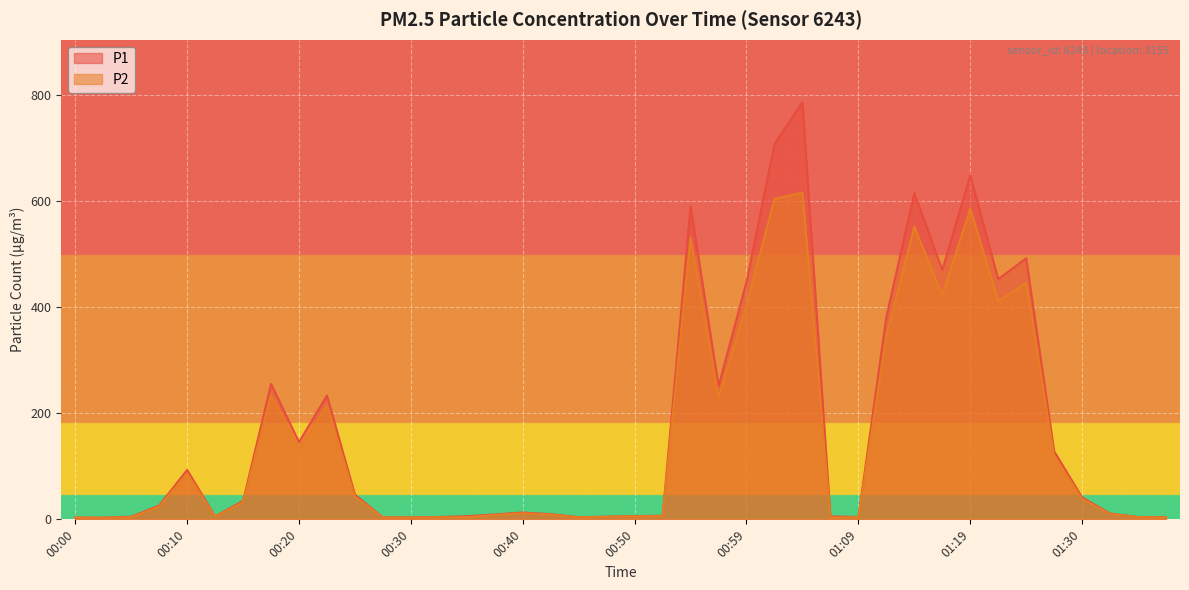

Reading left to right, list all the values displayed in this chart.

P1: 3.5	3.3	5.0	26.2	93.3	5.6	34.8	255.3	145.8	233.4	46.5	3.7	3.8	4.4	6.1	9.2	13.0	9.9	4.2	5.2	6.1	6.9	590.0	251.2	447.9	707.2	786.1	5.6	4.5	382.0	615.0	470.0	648.3	452.9	492.2	128.4	41.5	11.1	4.5	4.2
P2: 3.2	3.1	4.1	24.4	86.7	5.2	32.4	234.0	133.8	214.0	42.8	3.4	3.5	4.0	4.2	8.2	11.7	8.9	3.7	4.8	5.5	6.4	531.0	230.1	404.7	604.1	615.8	3.5	4.1	345.3	551.9	422.3	586.0	411.5	445.7	119.4	38.5	10.3	4.1	3.6